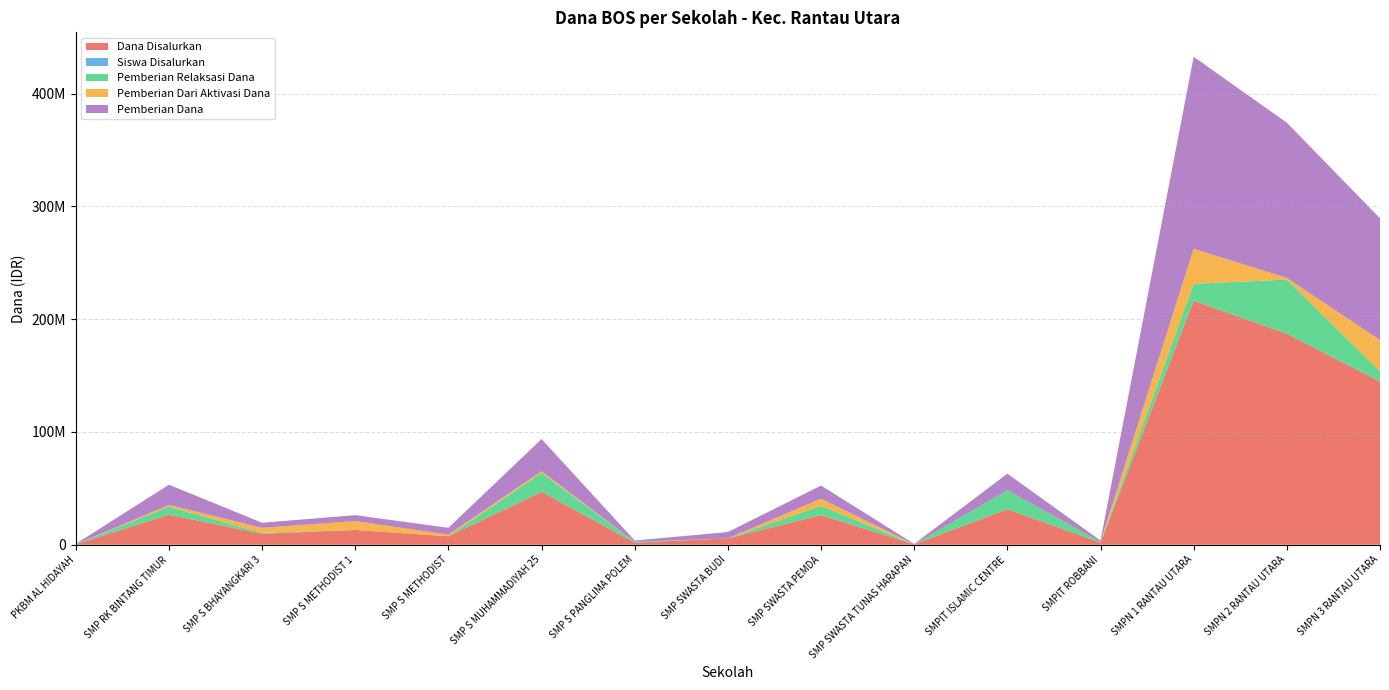

Reading right to left, transcribe all the data shown in this chart.

Dana Disalurkan: SMPN 3 RANTAU UTARA=144750000	SMPN 2 RANTAU UTARA=187125000	SMPN 1 RANTAU UTARA=216375000	SMPIT ROBBANI=1875000	SMPIT ISLAMIC CENTRE=31500000	SMP SWASTA TUNAS HARAPAN=375000	SMP SWASTA PEMDA=26250000	SMP SWASTA BUDI=5625000	SMP S PANGLIMA POLEM=1875000	SMP S MUHAMMADIYAH 25=46875000	SMP S METHODIST=7500000	SMP S METHODIST 1=13125000	SMP S BHAYANGKARI 3=9750000	SMP RK BINTANG TIMUR=26625000	PKBM AL HIDAYAH=375000
Siswa Disalurkan: SMPN 3 RANTAU UTARA=237	SMPN 2 RANTAU UTARA=289	SMPN 1 RANTAU UTARA=336	SMPIT ROBBANI=4	SMPIT ISLAMIC CENTRE=45	SMP SWASTA TUNAS HARAPAN=1	SMP SWASTA PEMDA=51	SMP SWASTA BUDI=10	SMP S PANGLIMA POLEM=4	SMP S MUHAMMADIYAH 25=89	SMP S METHODIST=11	SMP S METHODIST 1=22	SMP S BHAYANGKARI 3=14	SMP RK BINTANG TIMUR=51	PKBM AL HIDAYAH=1
Pemberian Relaksasi Dana: SMPN 3 RANTAU UTARA=9000000	SMPN 2 RANTAU UTARA=48000000	SMPN 1 RANTAU UTARA=15000000	SMPIT ROBBANI=750000	SMPIT ISLAMIC CENTRE=16875000	SMP SWASTA TUNAS HARAPAN=0	SMP SWASTA PEMDA=8250000	SMP SWASTA BUDI=0	SMP S PANGLIMA POLEM=750000	SMP S MUHAMMADIYAH 25=16875000	SMP S METHODIST=0	SMP S METHODIST 1=0	SMP S BHAYANGKARI 3=750000	SMP RK BINTANG TIMUR=7125000	PKBM AL HIDAYAH=0
Pemberian Dari Aktivasi Dana: SMPN 3 RANTAU UTARA=27750000	SMPN 2 RANTAU UTARA=1500000	SMPN 1 RANTAU UTARA=31125000	SMPIT ROBBANI=0	SMPIT ISLAMIC CENTRE=0	SMP SWASTA TUNAS HARAPAN=0	SMP SWASTA PEMDA=6375000	SMP SWASTA BUDI=0	SMP S PANGLIMA POLEM=0	SMP S MUHAMMADIYAH 25=1500000	SMP S METHODIST=1500000	SMP S METHODIST 1=7875000	SMP S BHAYANGKARI 3=4500000	SMP RK BINTANG TIMUR=1500000	PKBM AL HIDAYAH=0
Pemberian Dana: SMPN 3 RANTAU UTARA=108000000	SMPN 2 RANTAU UTARA=137625000	SMPN 1 RANTAU UTARA=170250000	SMPIT ROBBANI=1125000	SMPIT ISLAMIC CENTRE=14625000	SMP SWASTA TUNAS HARAPAN=375000	SMP SWASTA PEMDA=11625000	SMP SWASTA BUDI=5625000	SMP S PANGLIMA POLEM=1125000	SMP S MUHAMMADIYAH 25=28500000	SMP S METHODIST=6000000	SMP S METHODIST 1=5250000	SMP S BHAYANGKARI 3=4500000	SMP RK BINTANG TIMUR=18000000	PKBM AL HIDAYAH=375000